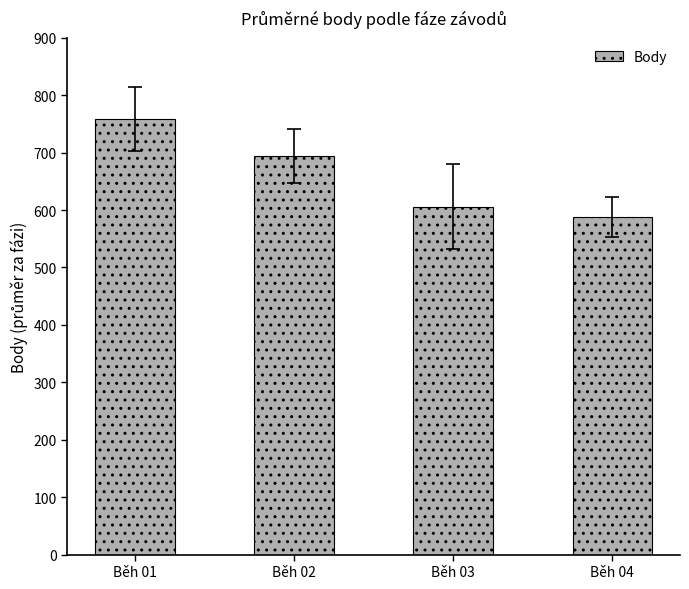

What is the greatest value displayed?

758.9